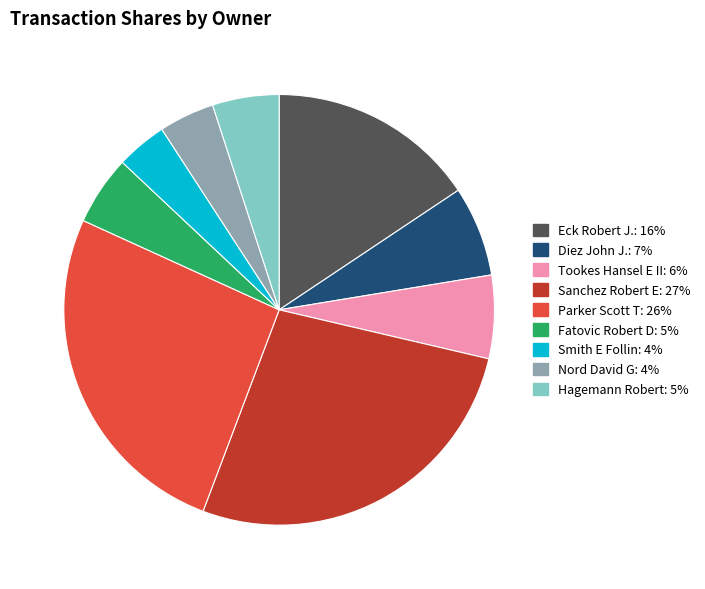

Which slice is the largest?

Sanchez Robert E